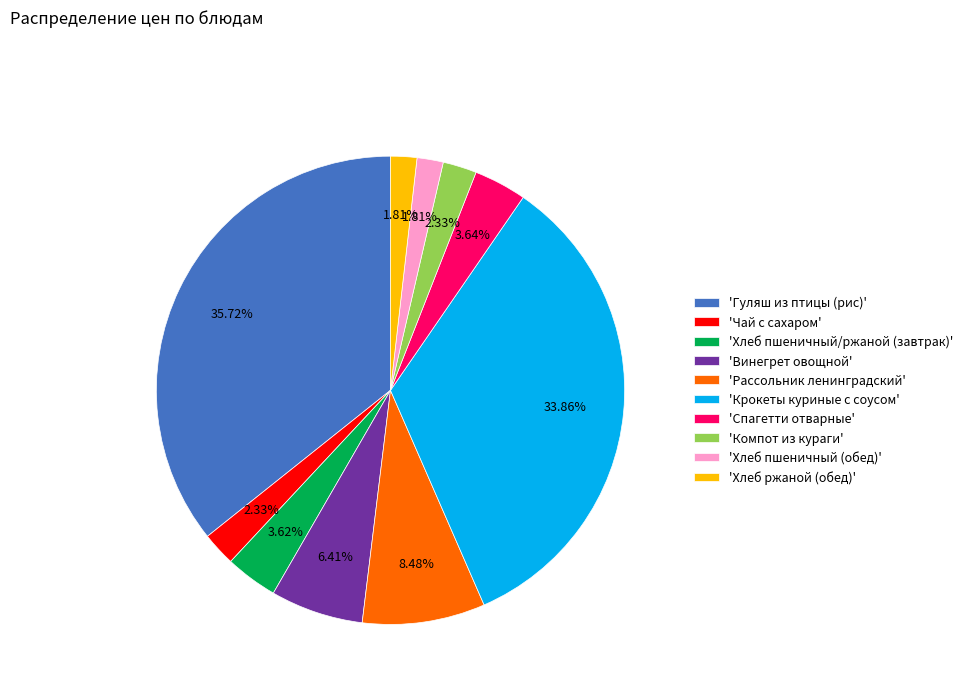

What is the largest slice in the pie chart?

'Гуляш из птицы (рис)'